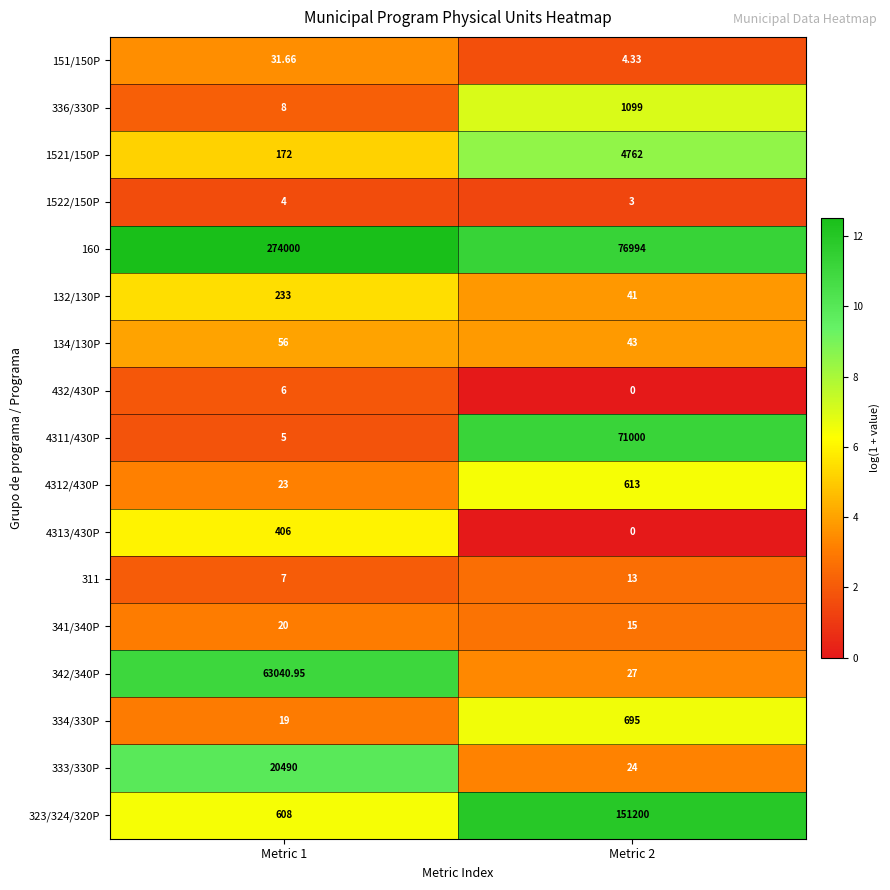

Count the number of categories in the chart.

2